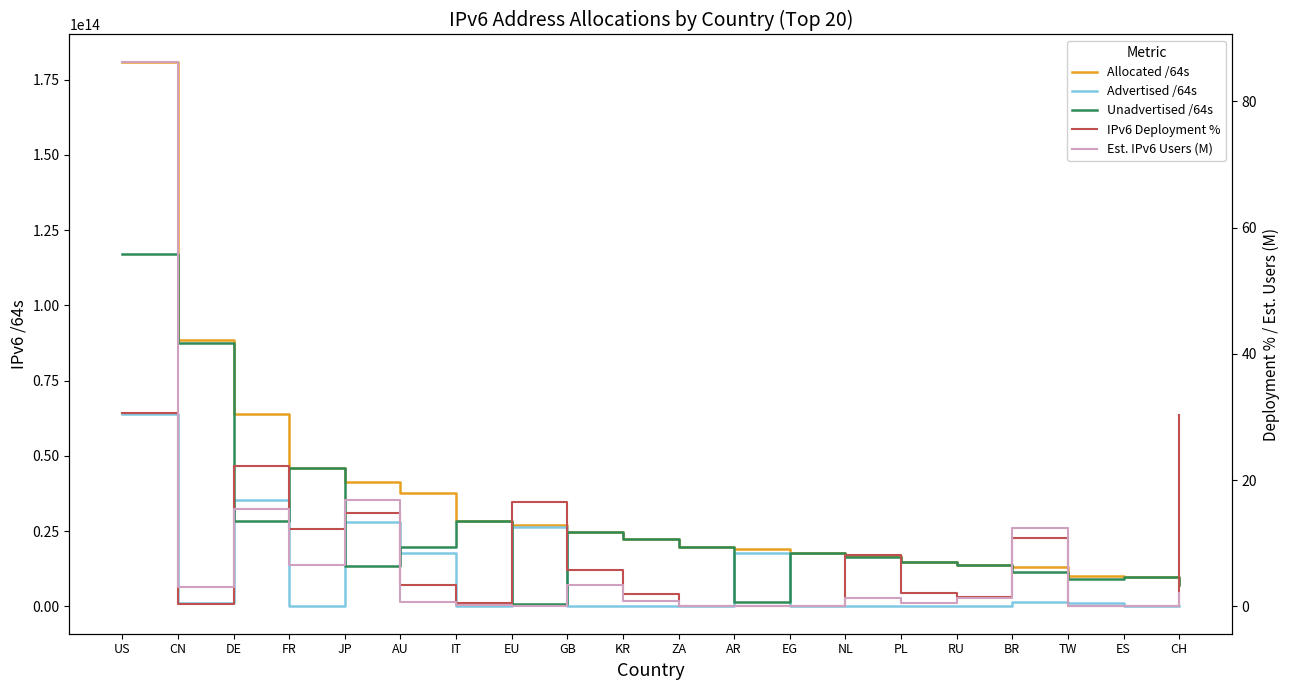

What is the value of the IPv6 Deployment % point at the 7th from the left?

0.6